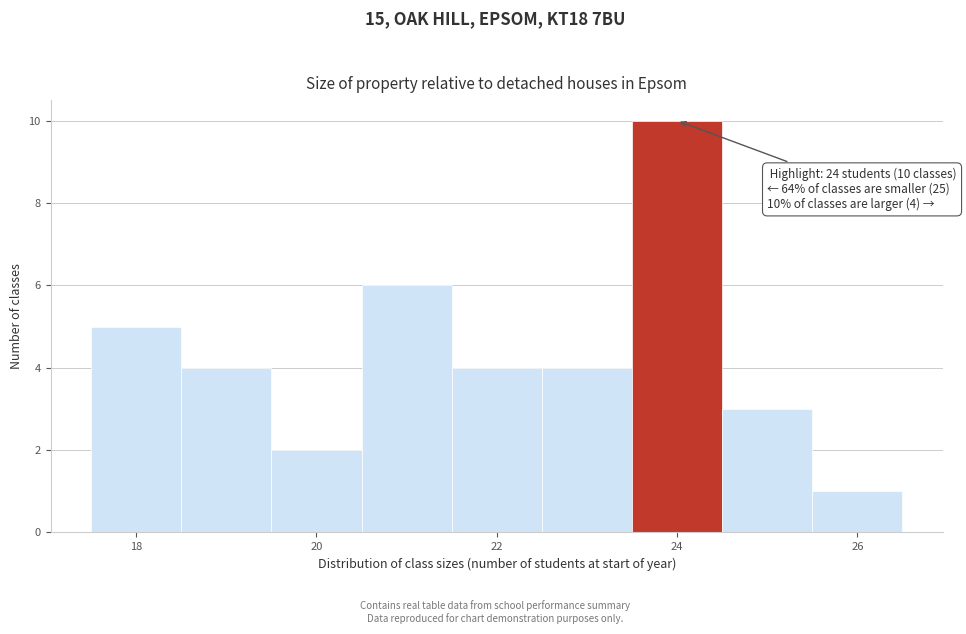

Over which range of the x-axis is the bar tallest?

23.5 to 24.5